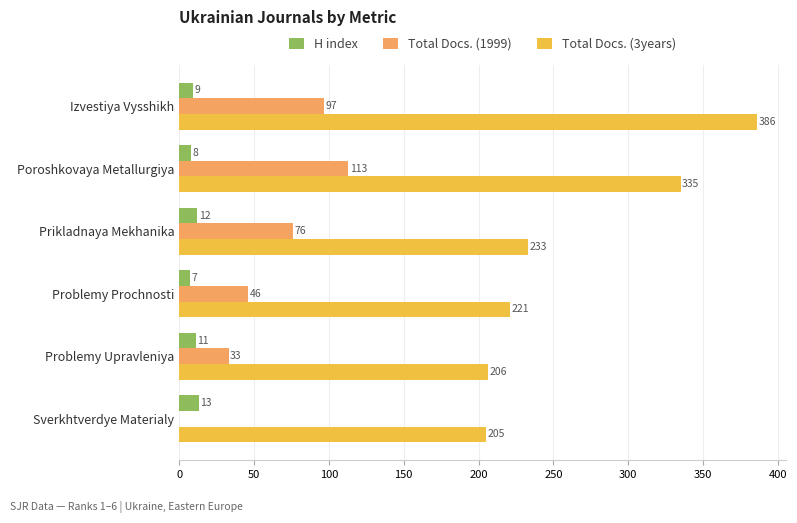

Is it true that Total Docs. (3years) equals 335 at Poroshkovaya Metallurgiya?

True